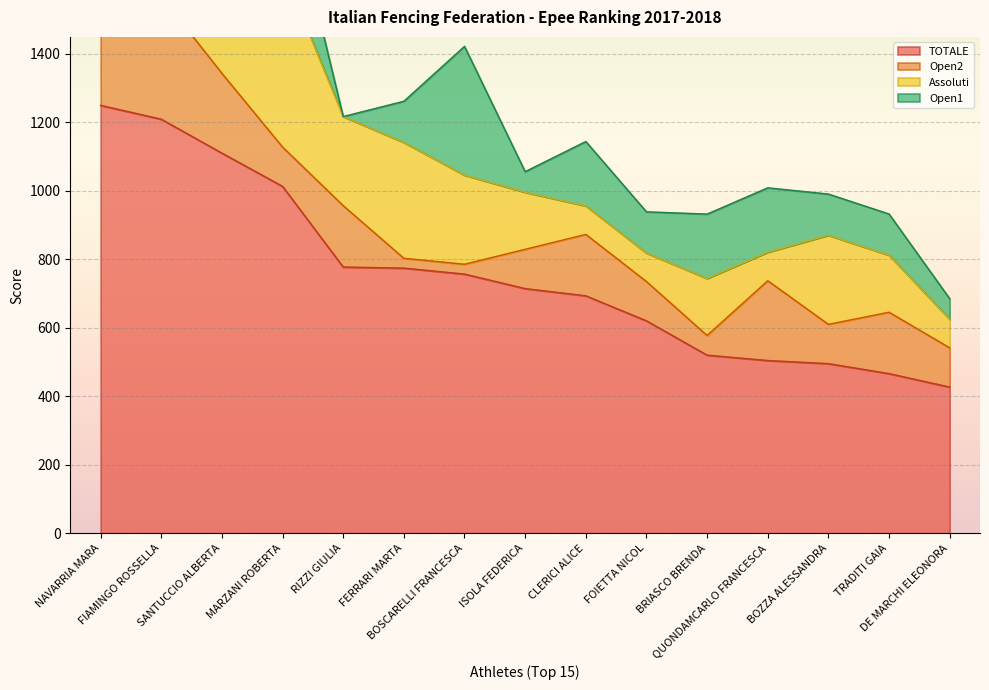

What is the highest value of the TOTALE series?

1249.8